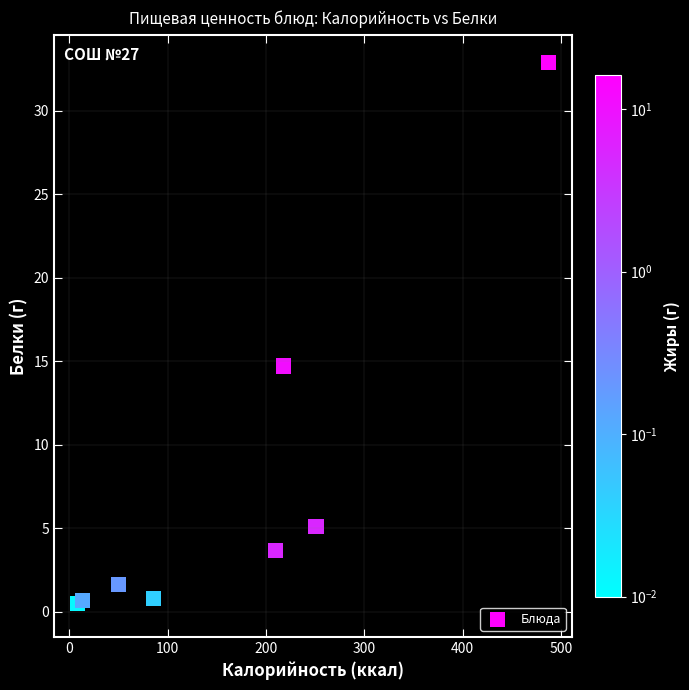

What Y value in the scatter plot is closest to 16?

14.7